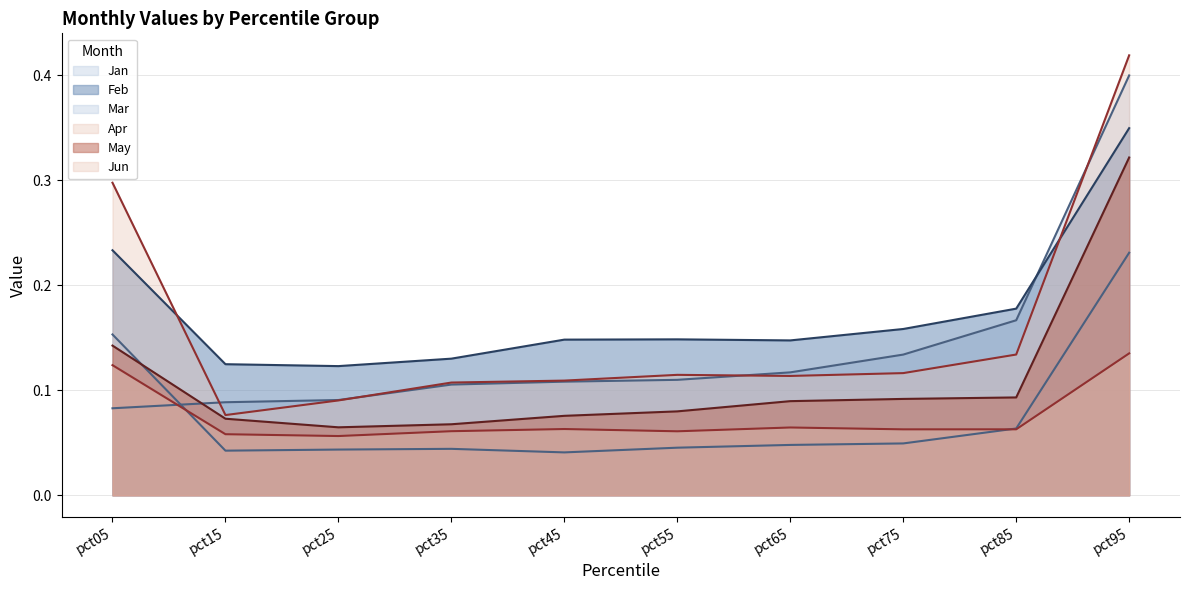

List the labels in order of Feb value, largest first.

pct95, pct05, pct85, pct75, pct55, pct45, pct65, pct35, pct15, pct25